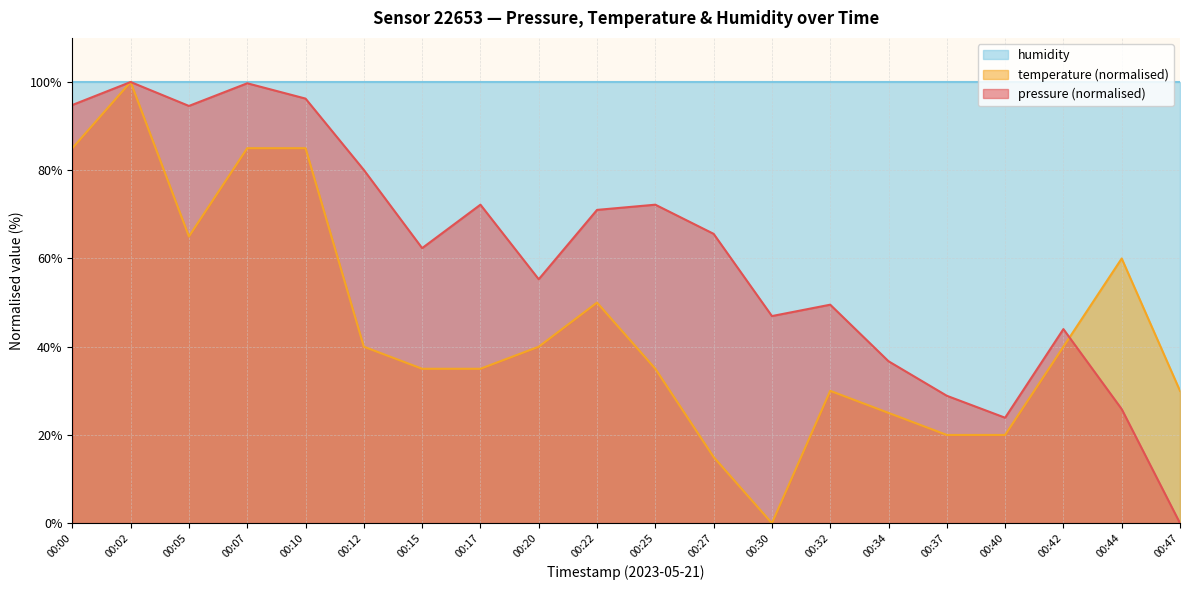

How many lines are shown in the chart?

3